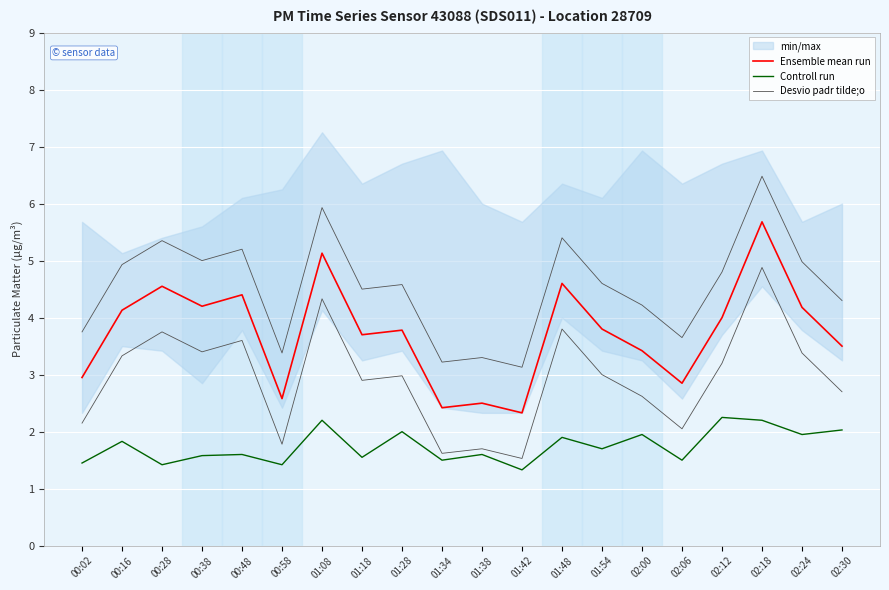

True or false: Controll run has more than 2 interior local peaks.

True